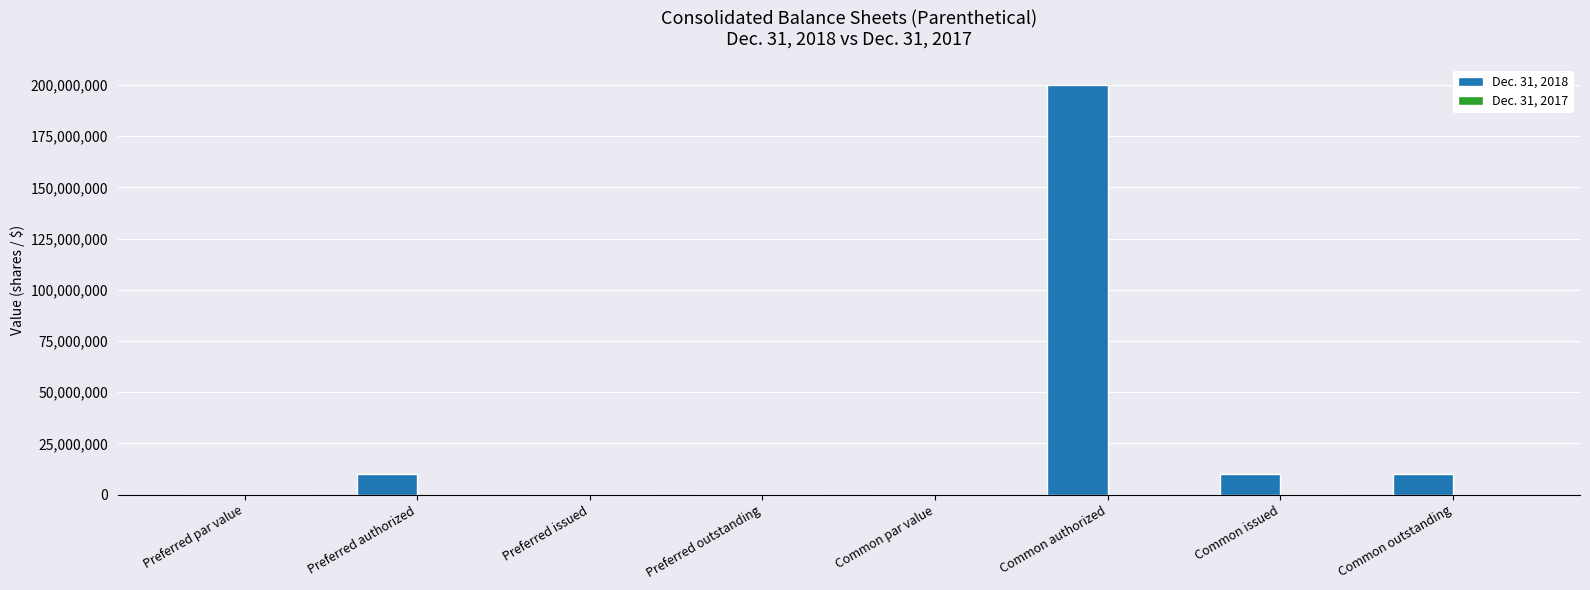

At which category is the sum across all series the highest?

Common authorized